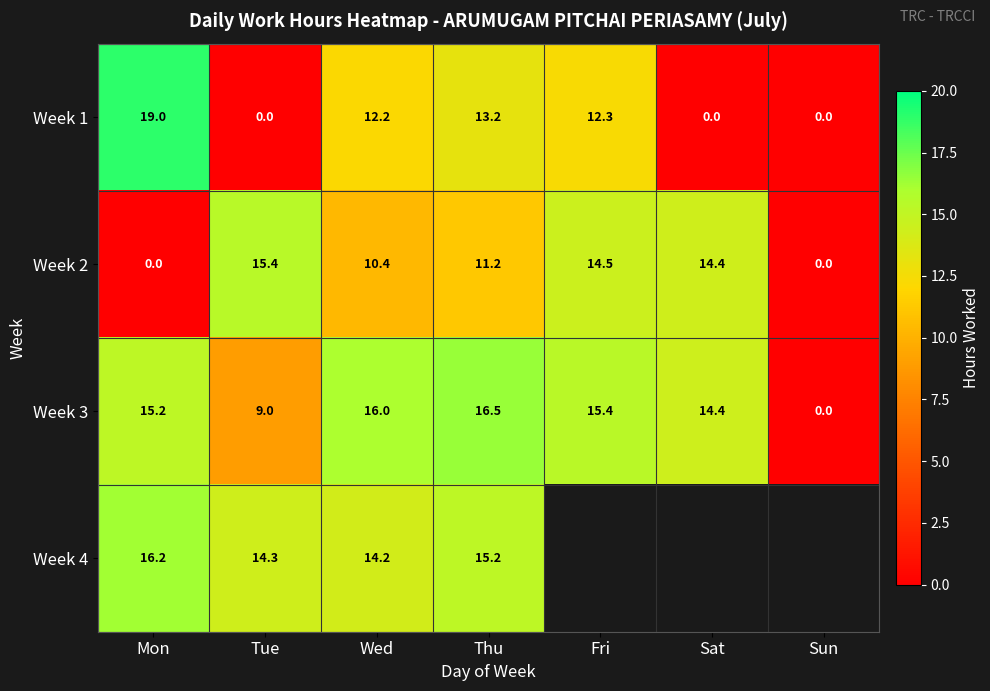

How many positive values does the Week 1 series have?

4